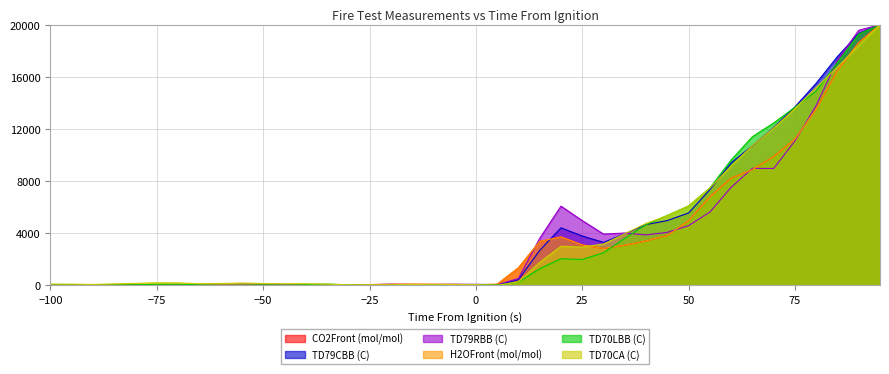

True or false: CO2Front (mol/mol) has a value of 40.6 at -80.

True